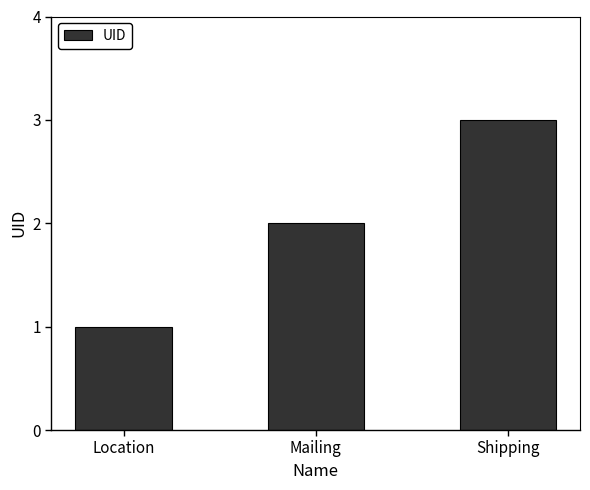

Where is the data nearest to the value 2?

Mailing